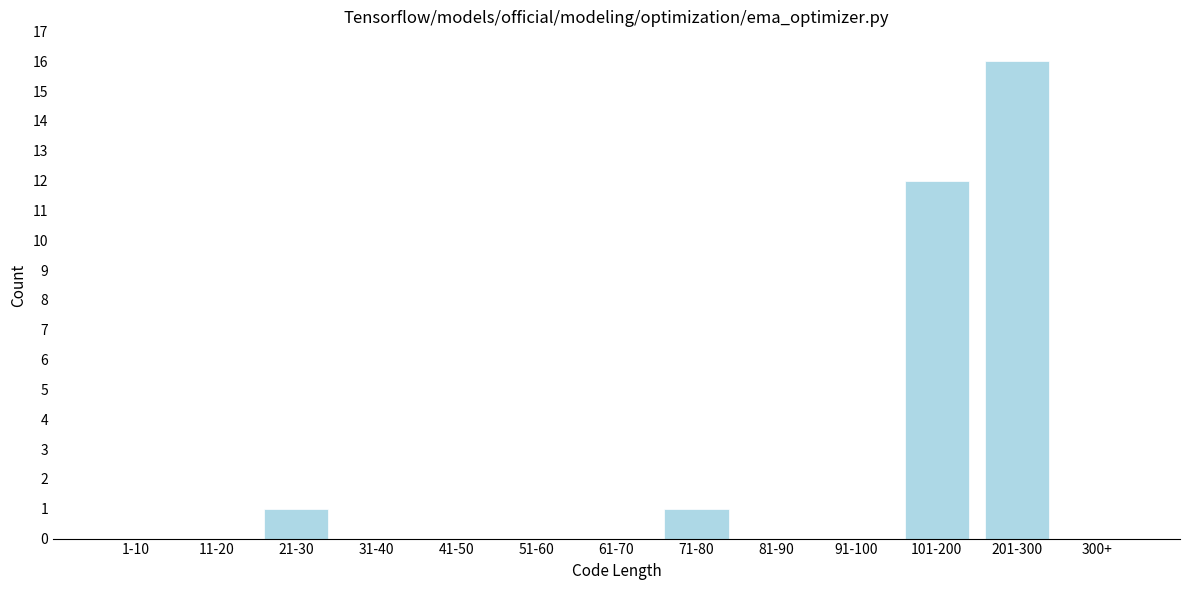

Reading right to left, extract all data points from this chart.

300+=0	201-300=16	101-200=12	91-100=0	81-90=0	71-80=1	61-70=0	51-60=0	41-50=0	31-40=0	21-30=1	11-20=0	1-10=0